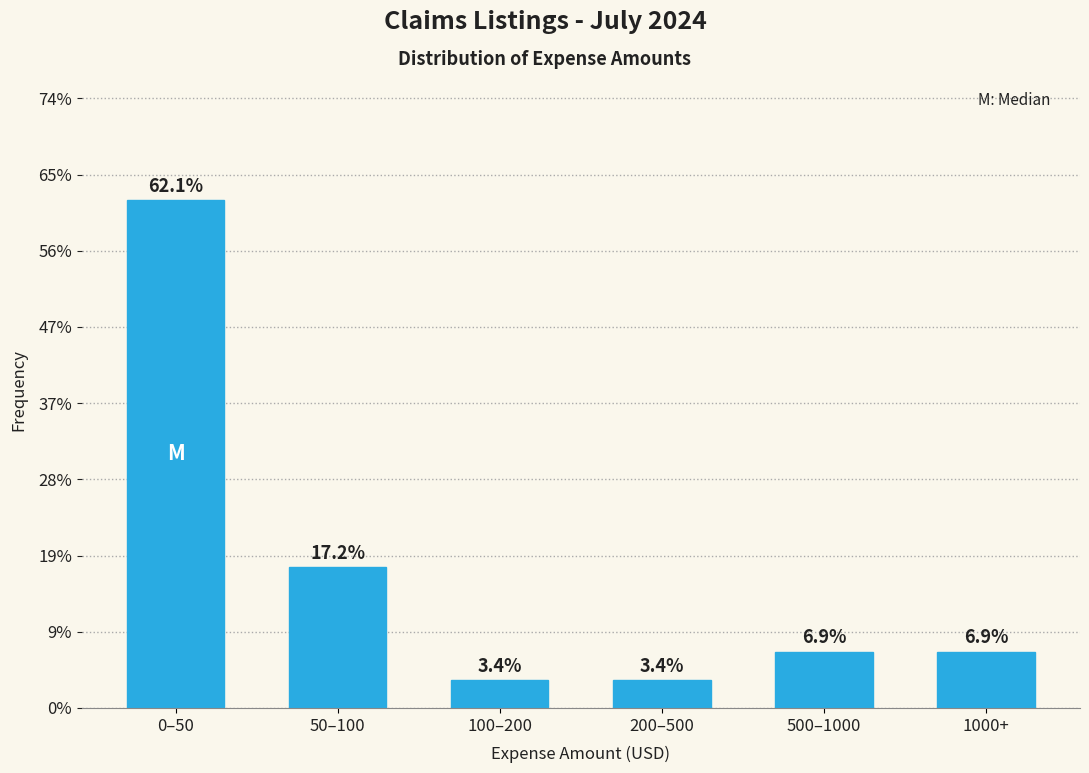

Reading right to left, extract all data points from this chart.

1000+=6.9	500–1000=6.9	200–500=3.4	100–200=3.4	50–100=17.2	0–50=62.1